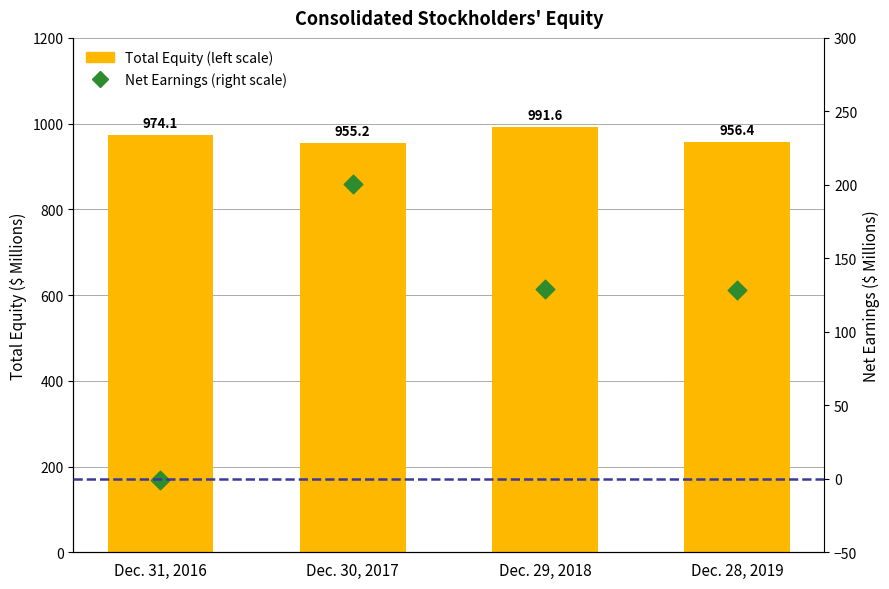

What are all the series names shown in the legend?

Total Equity (left scale), Net Earnings (right scale)